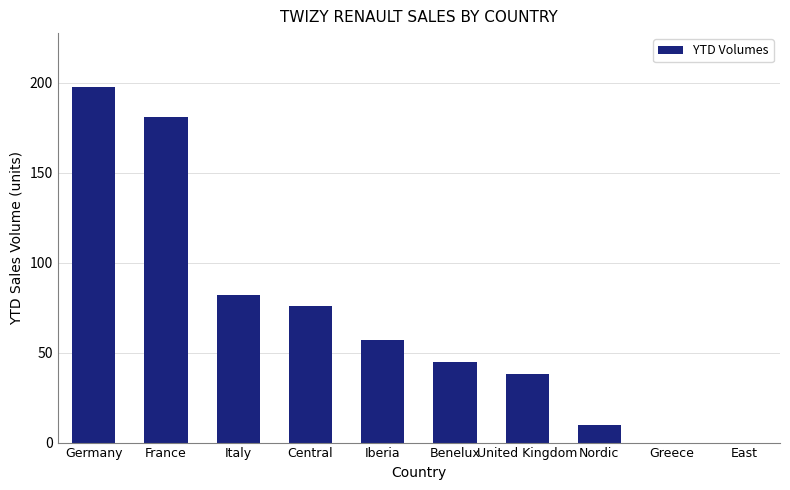

The value at Nordic is 10. True or false?

True